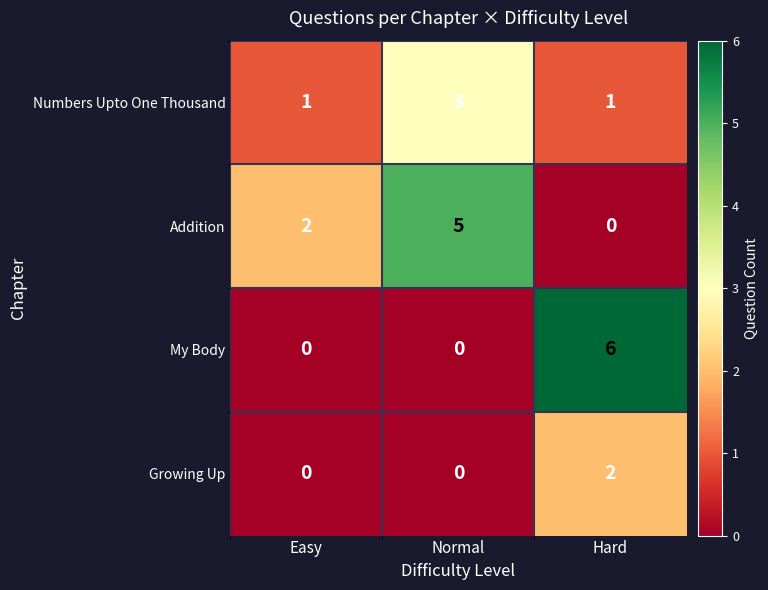

What is the sum of the Addition values at Normal and Easy?

7